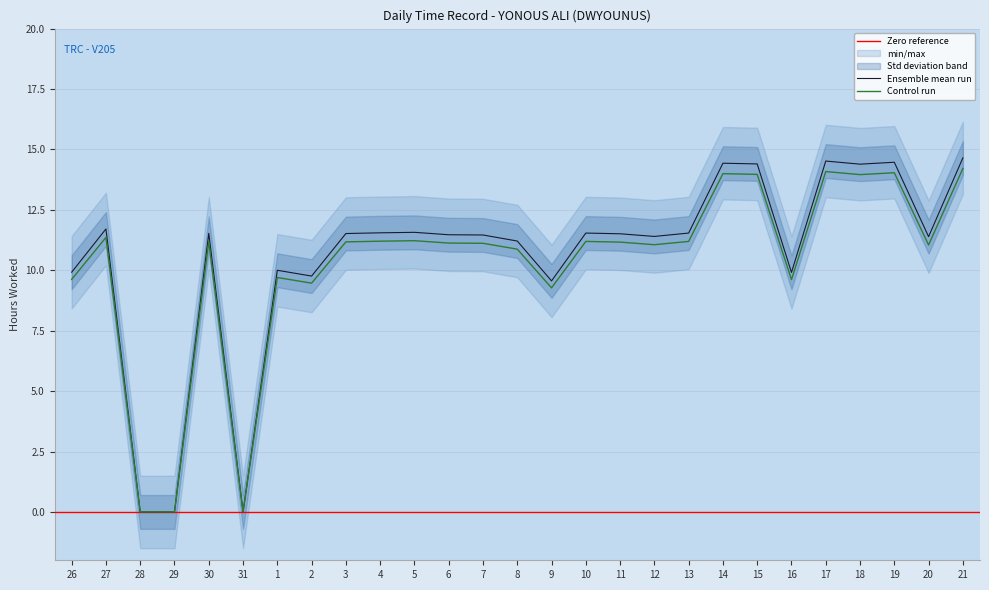

Reading right to left, transcribe all the data shown in this chart.

14.7	11.4	14.5	14.4	14.5	9.9	14.4	14.4	11.5	11.4	11.5	11.5	9.6	11.2	11.5	11.5	11.6	11.6	11.5	9.8	10.0	0.0	11.5	0.0	0.0	11.7	9.9